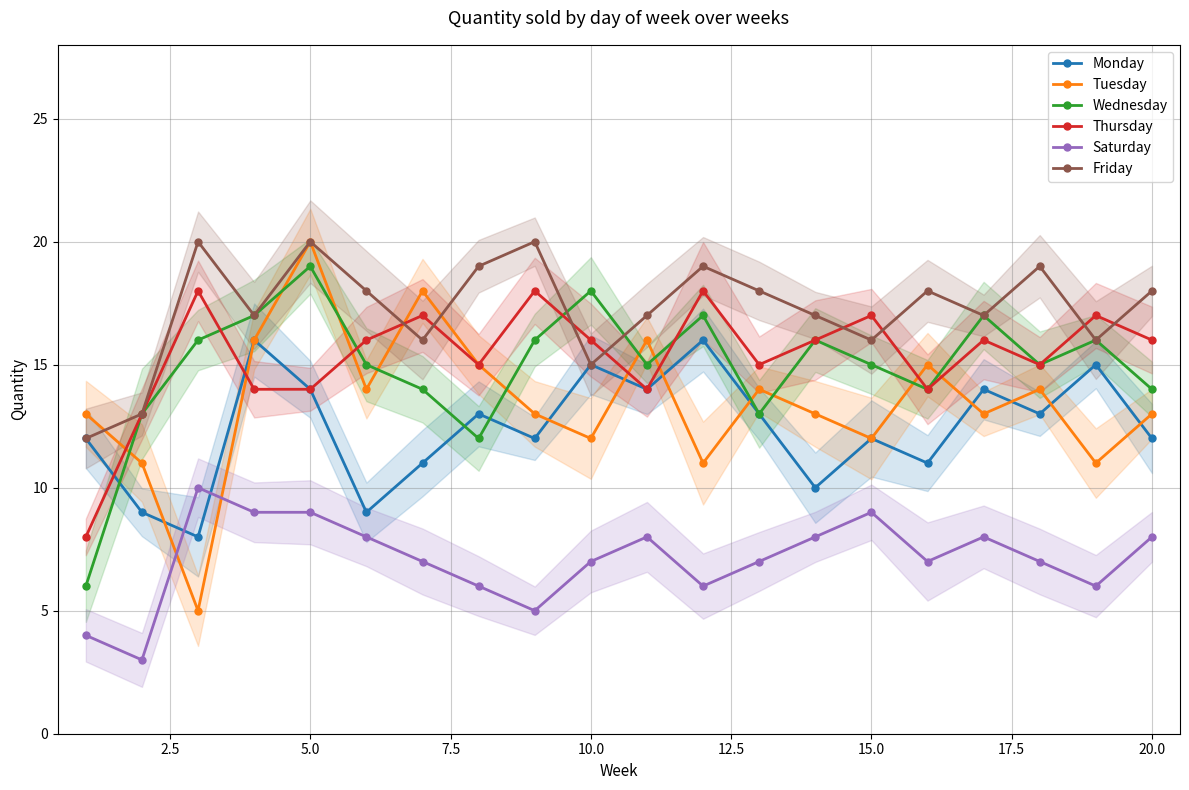

True or false: Saturday has a value of 12 at 5.0.

False